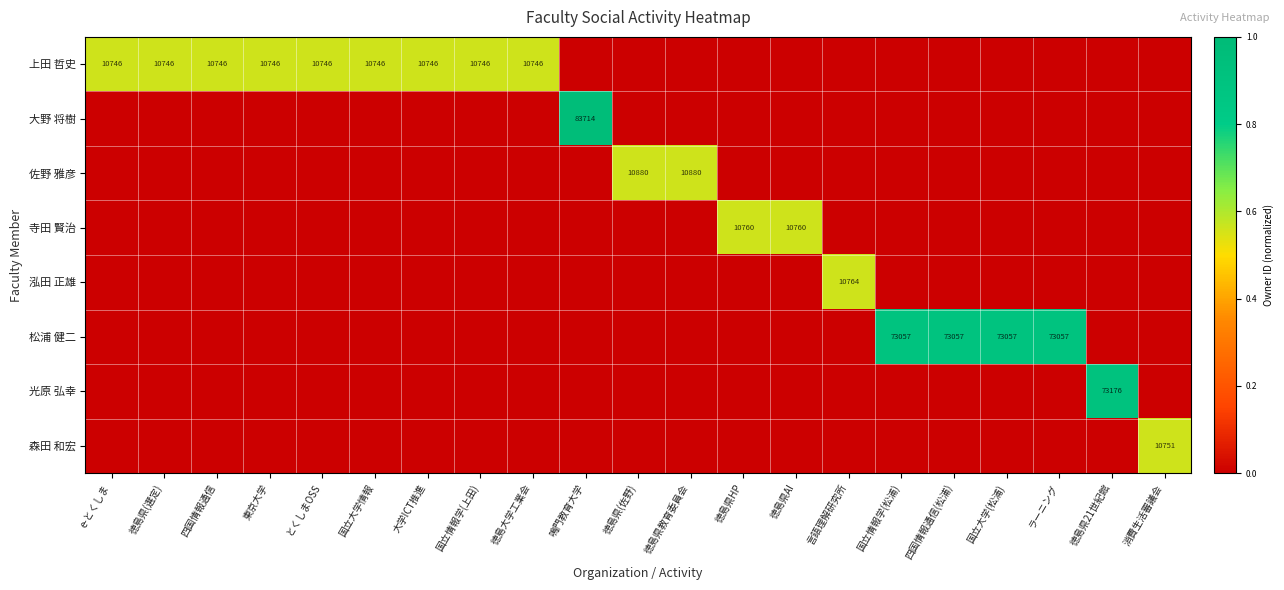

The 松浦 健二 series shows 34522 at 国立情報学(松浦). True or false?

False